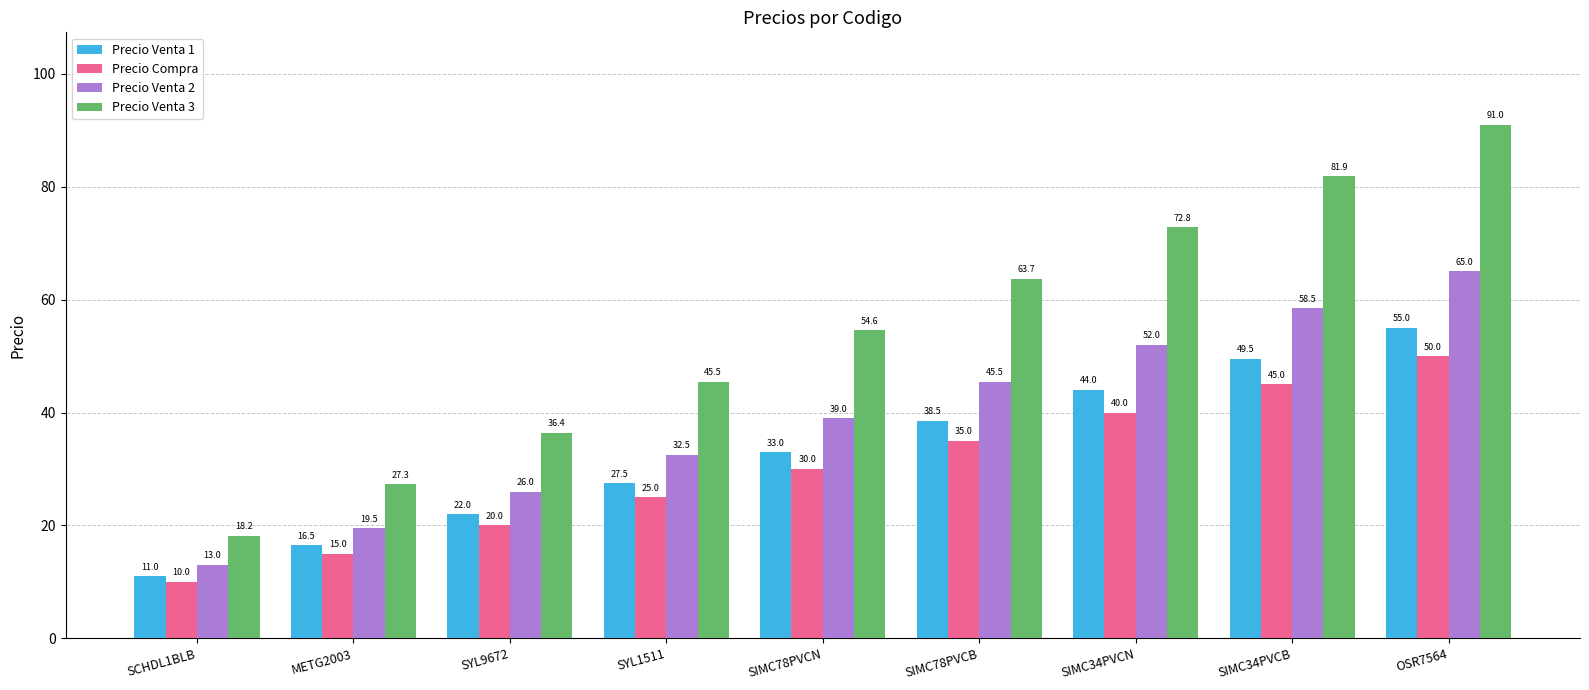

Rank the series at SIMC34PVCN from highest to lowest value.

Precio Venta 3, Precio Venta 2, Precio Venta 1, Precio Compra